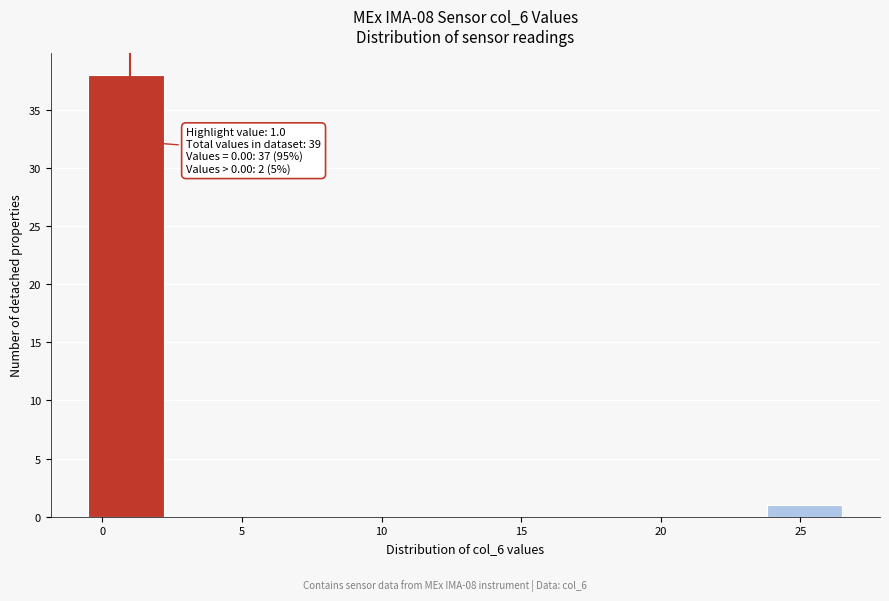

Over which range of the x-axis is the bar tallest?

-0.5 to 2.2